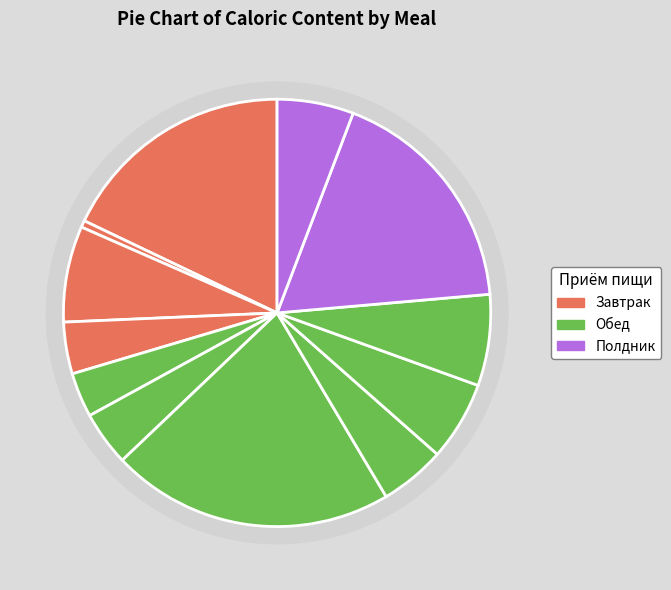

To the nearest percent, what is the difference between the Оладьи с повидлом and Напиток витаминный из яблок и шиповника slice percentages?

13%